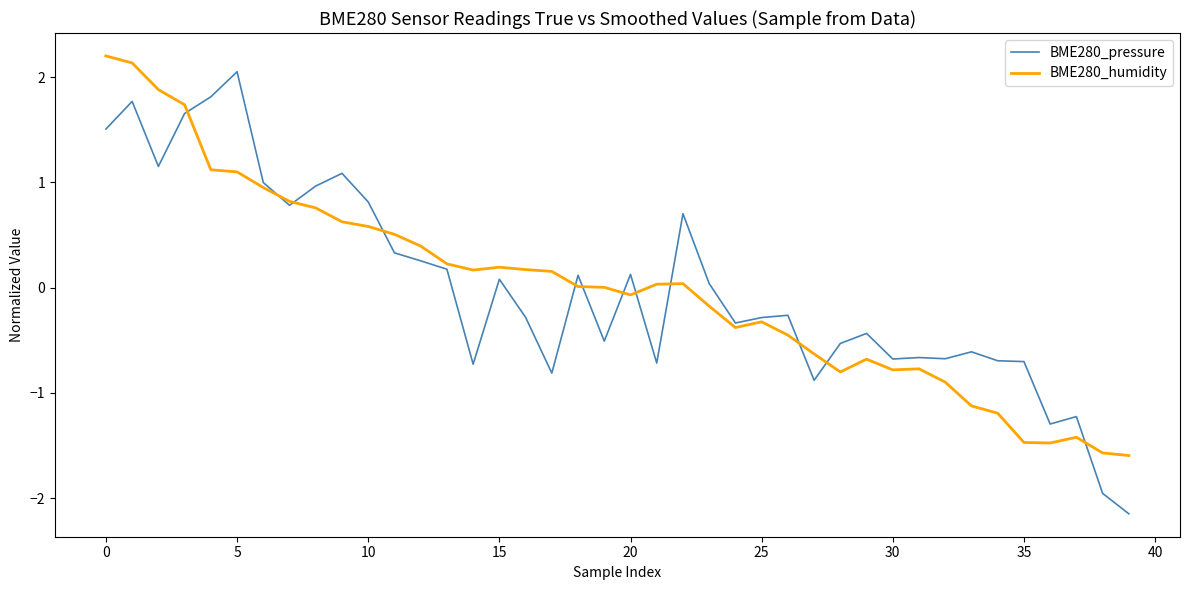

Does the chart have visible grid lines?

No